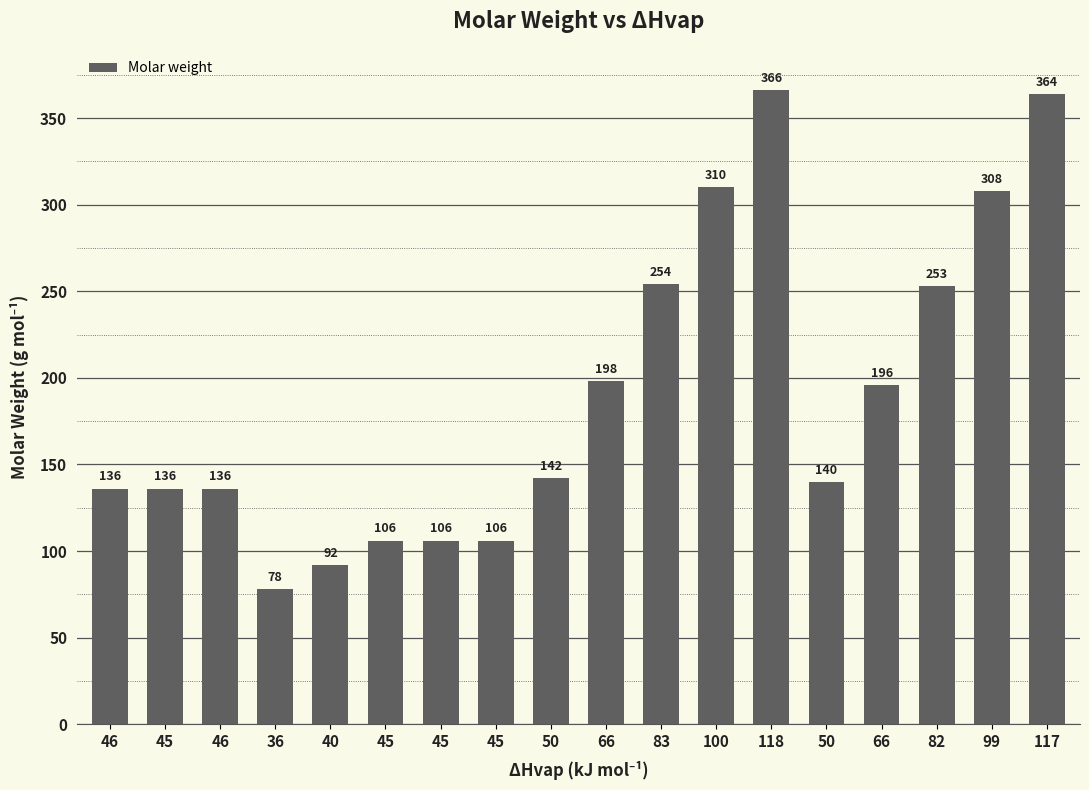

Rank the categories by value from lowest to highest.

36, 40, 45, 45, 45, 46, 45, 46, 50, 50, 66, 66, 82, 83, 99, 100, 117, 118